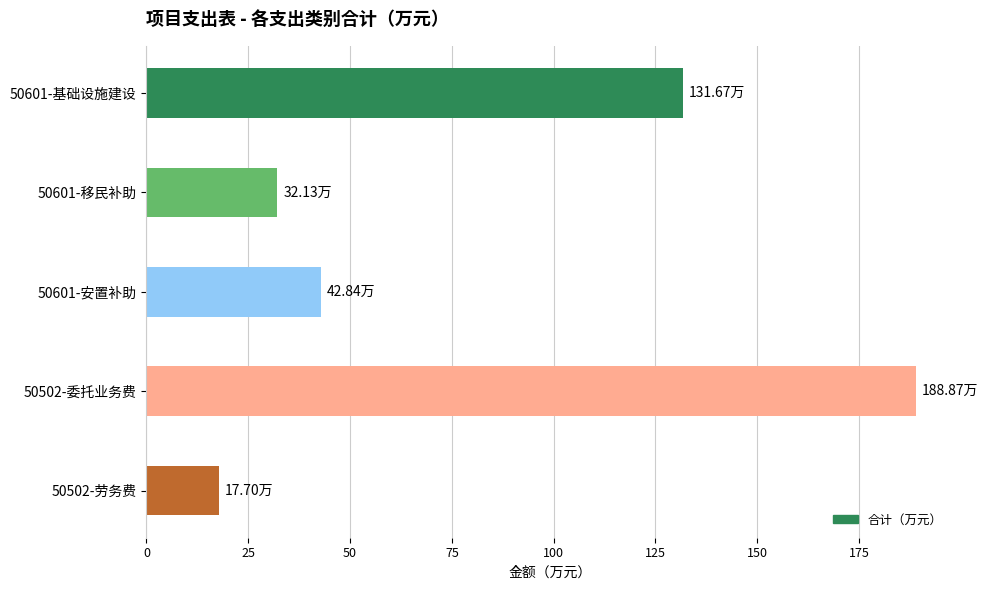

What is the ratio of the value at 50601-安置补助 to the value at 50601-移民补助?

1.3